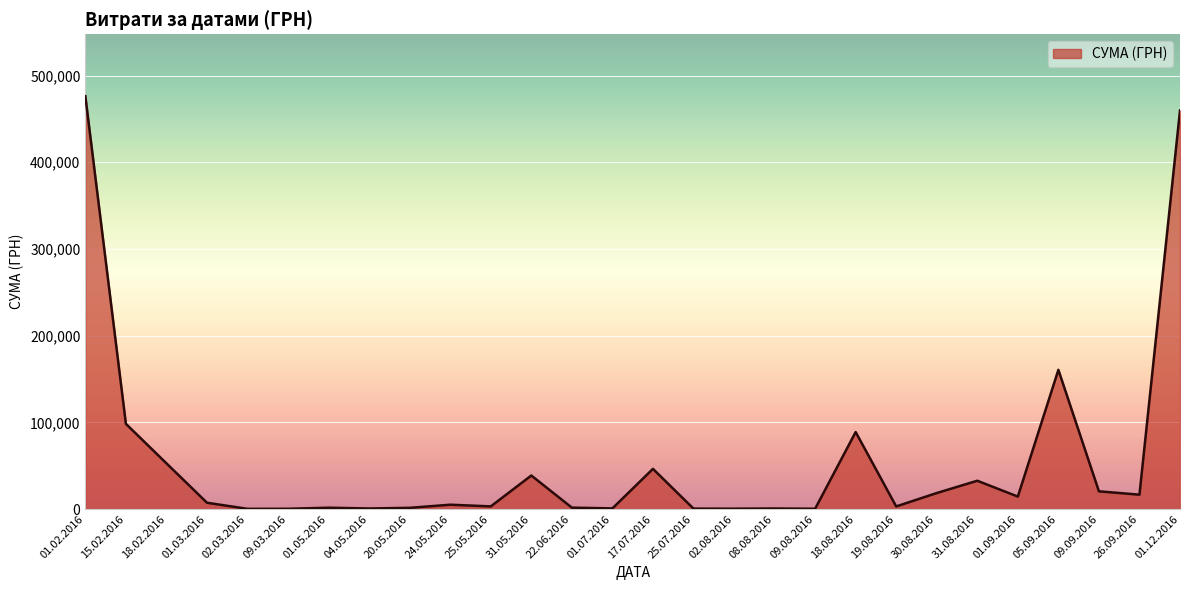

Where is the data nearest to the value 238176?

05.09.2016